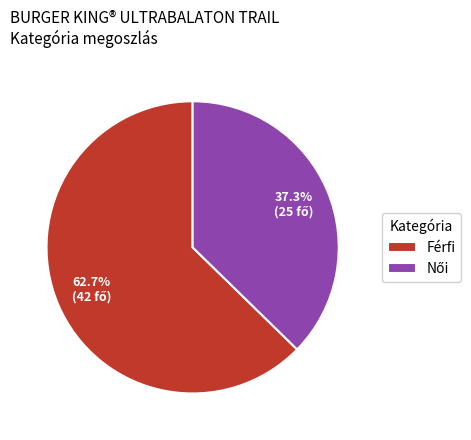

Is there any slice that represents more than half of the pie?

Yes